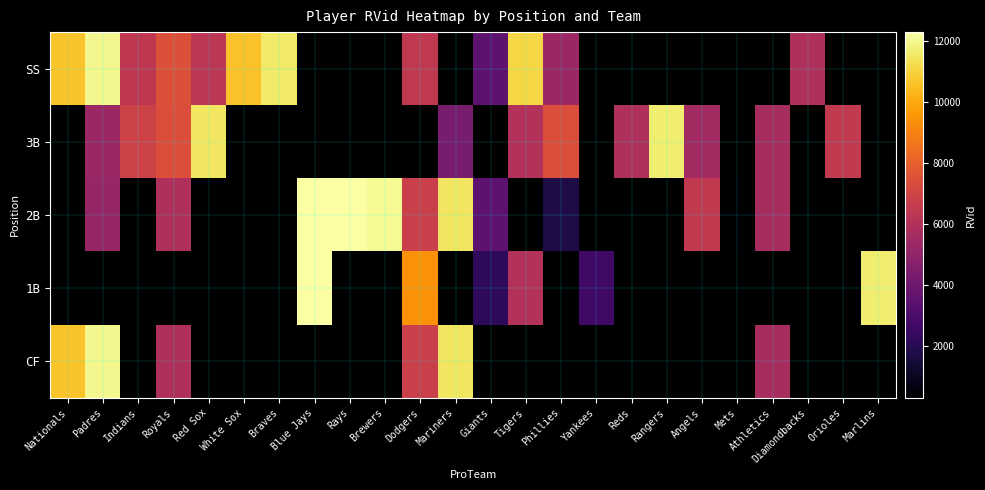

True or false: 3B has a value of 20431.5 at Red Sox.

False